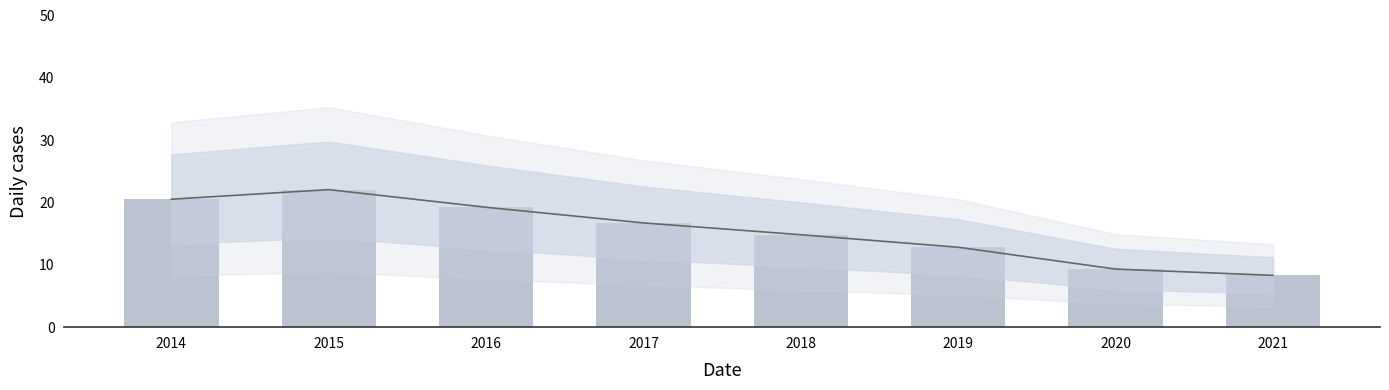

Where does the Trend series first go above 16?

2014